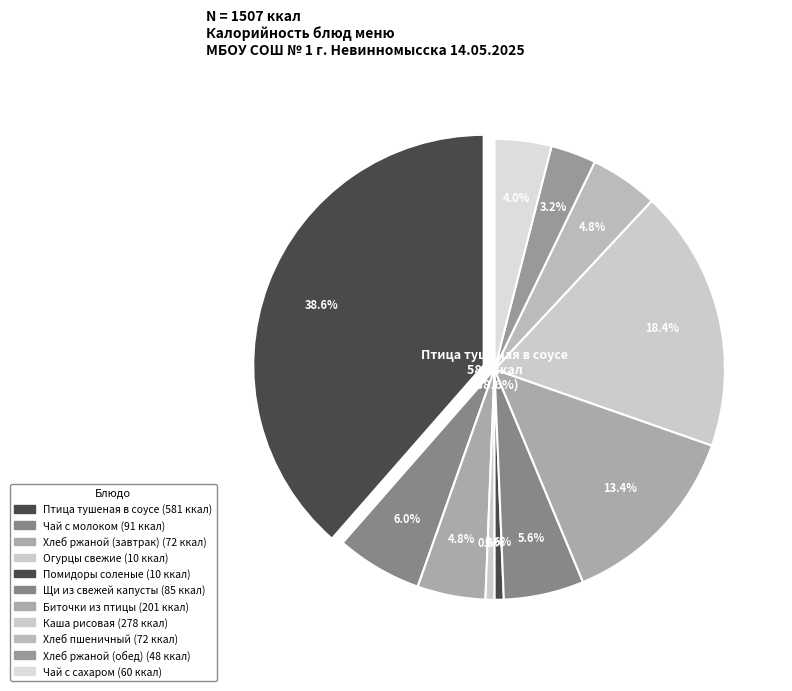

Is there a majority slice in this chart?

No